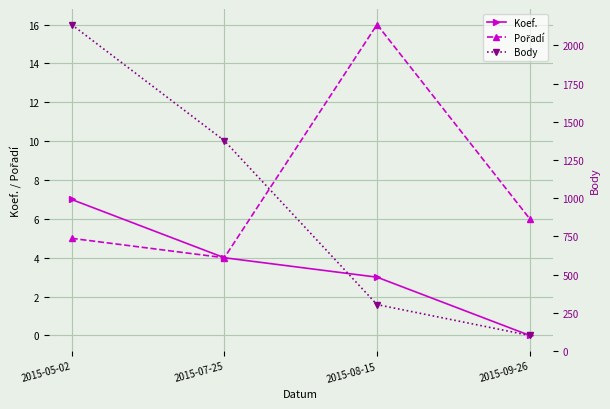

Reading left to right, list all the values displayed in this chart.

Koef.: 7	4	3	0
Pořadí: 5	4	16	6
Body: 2136	1376	303	101